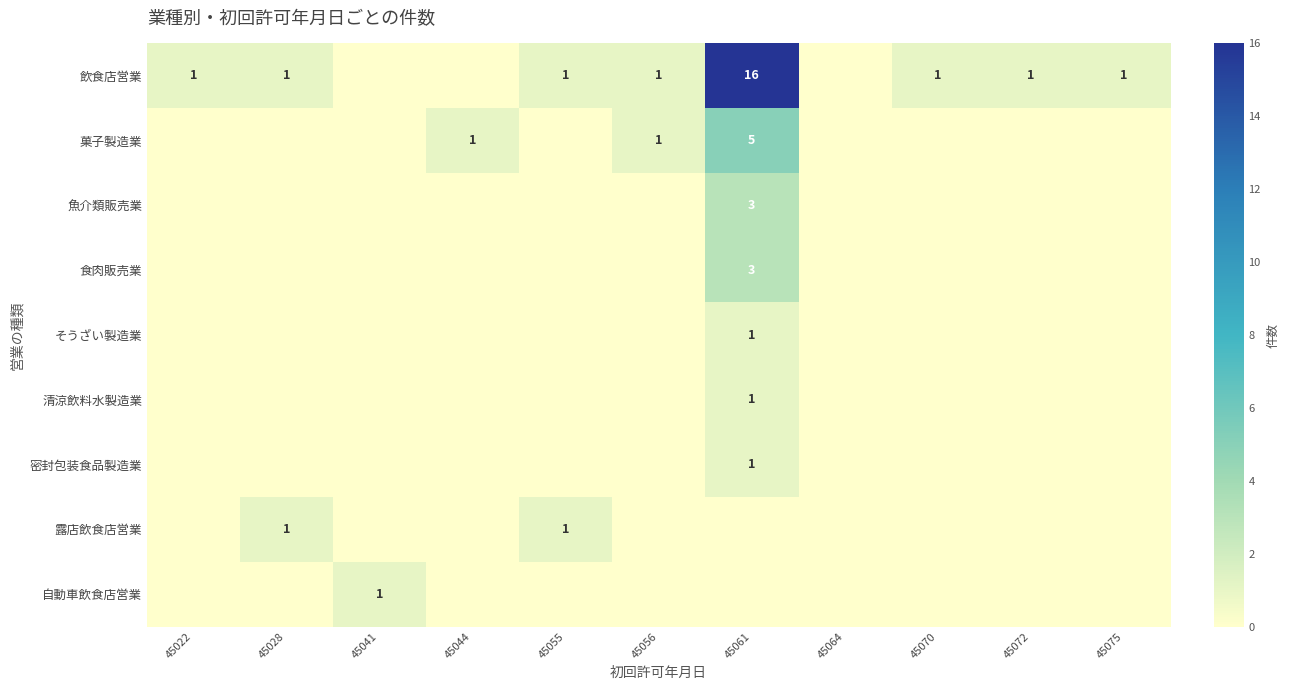

What is the maximum value shown in the chart?

16